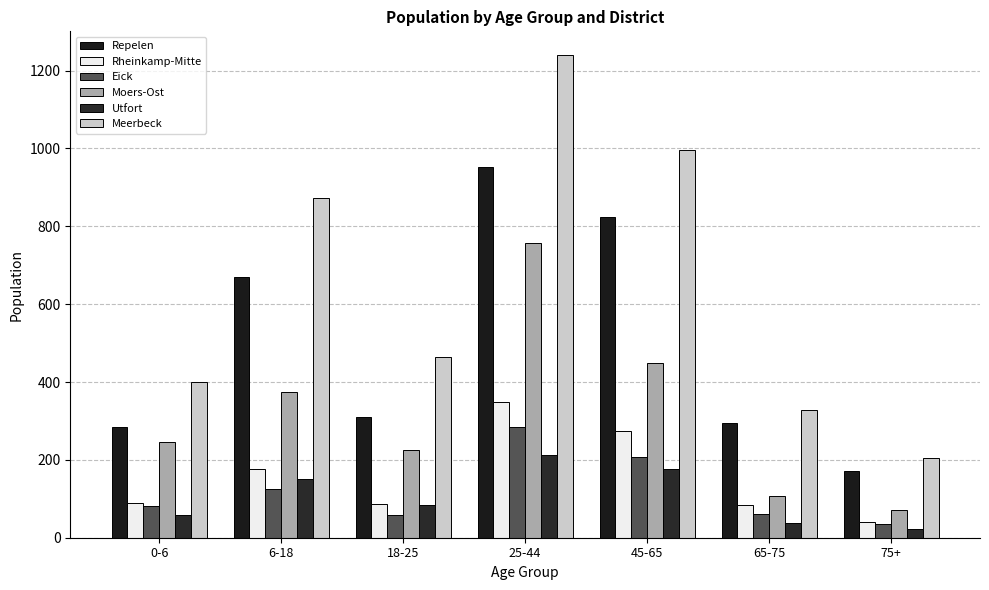

At which label does Moers-Ost reach its minimum?

75+